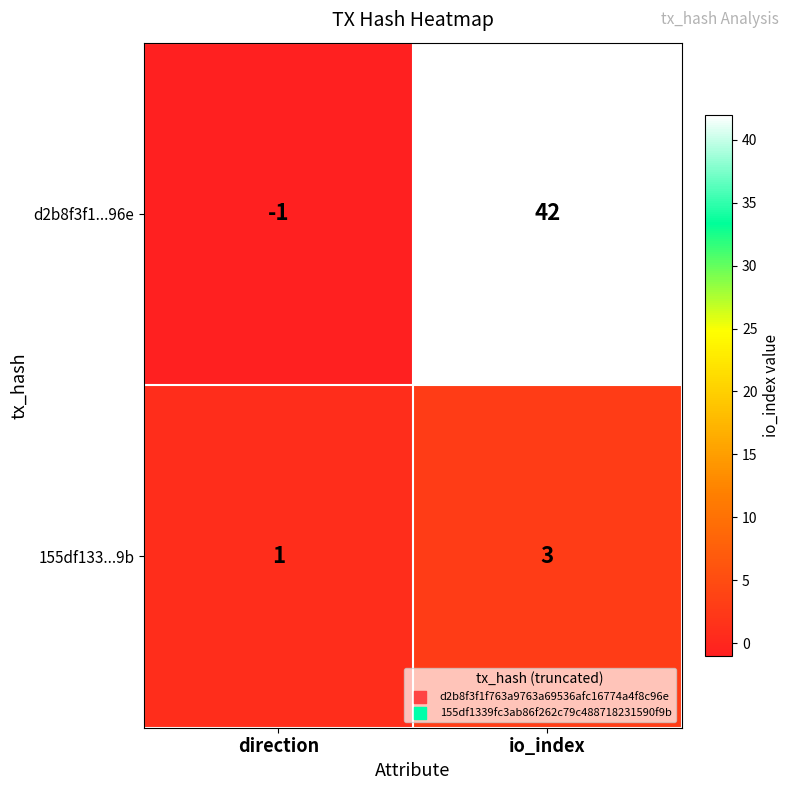

How many data points in d2b8f3f1...96e are less than 42?

1